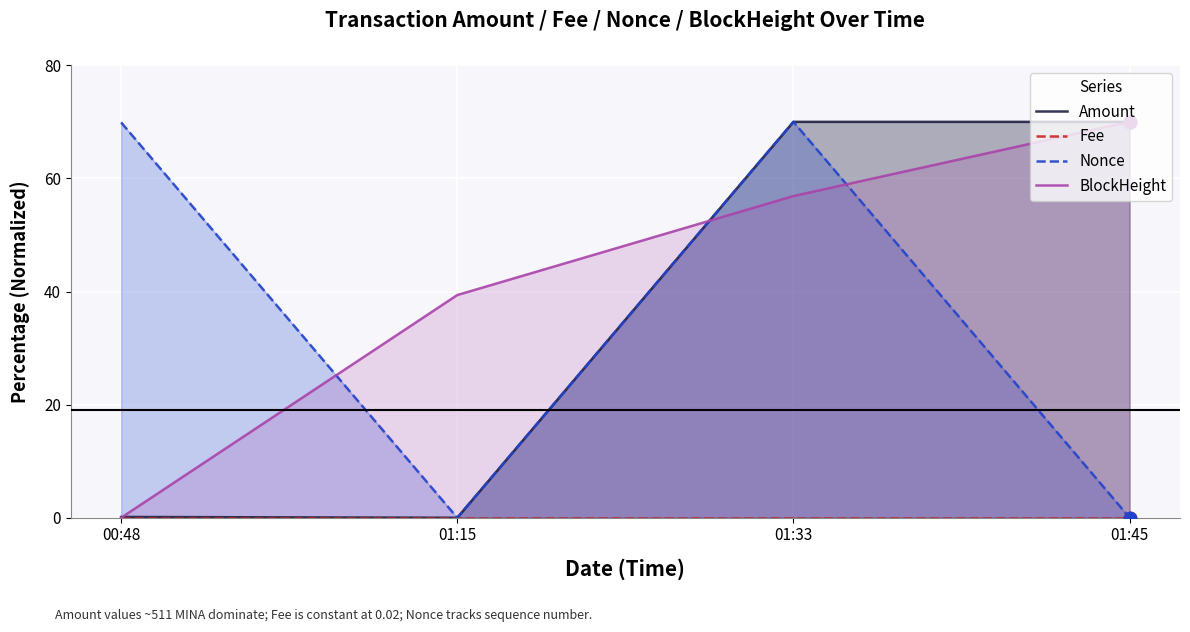

At how many categories does at least one series exceed 19?

4